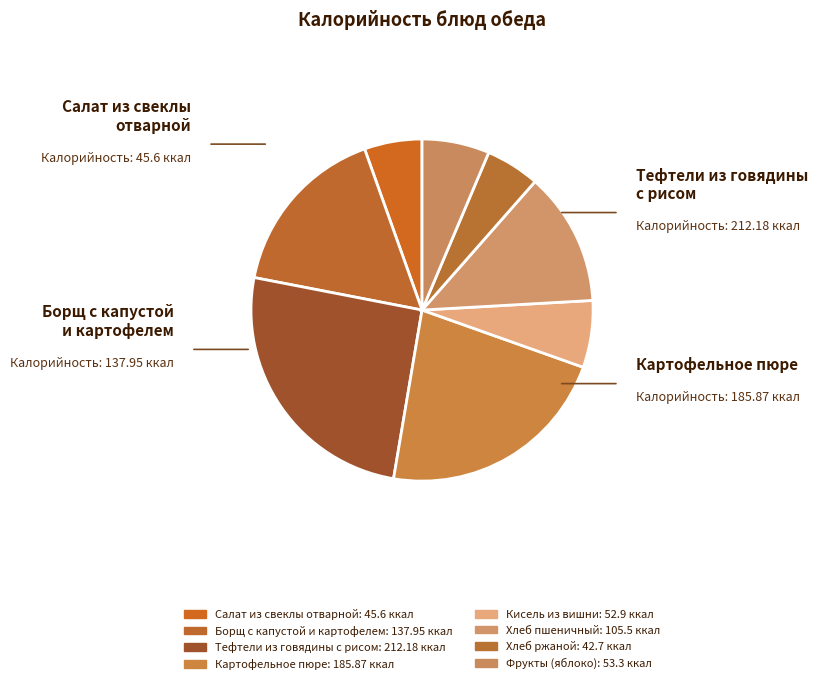

Rank the categories by value from highest to lowest.

Тефтели из говядины с рисом, Картофельное пюре, Борщ с капустой и картофелем, Хлеб пшеничный, Фрукты (яблоко), Кисель из вишни, Салат из свеклы отварной, Хлеб ржаной